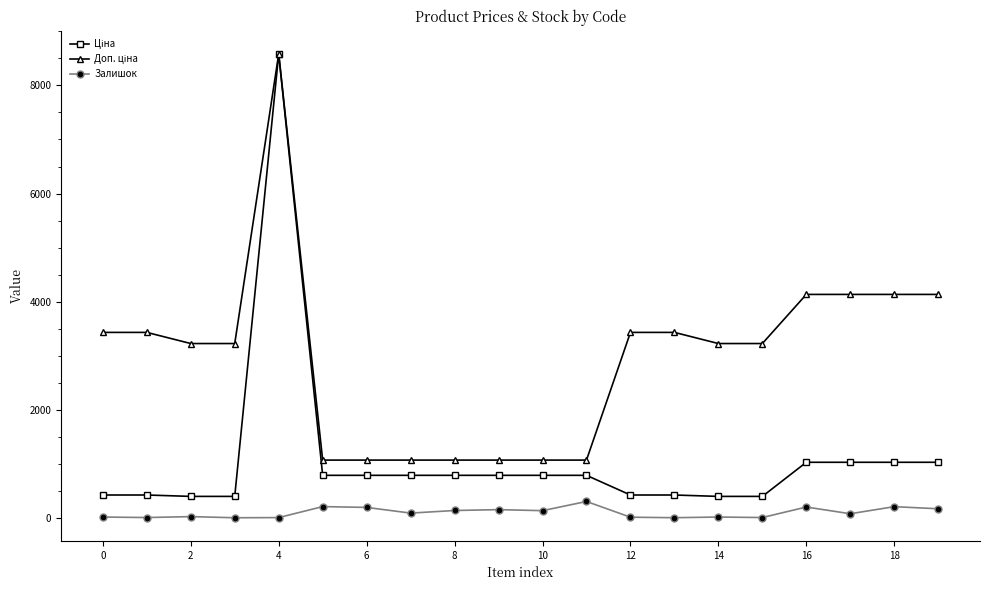

What is the value of the Залишок point at the 19th from the left?

214.0